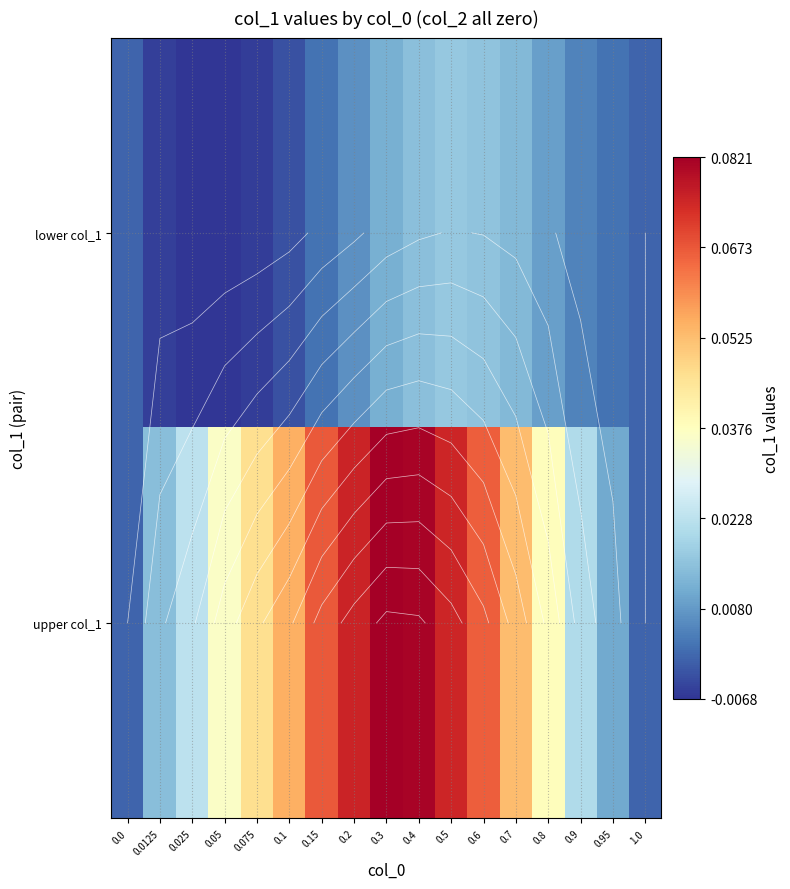

The upper col_1 series shows 0.1 at 0.8. True or false?

False